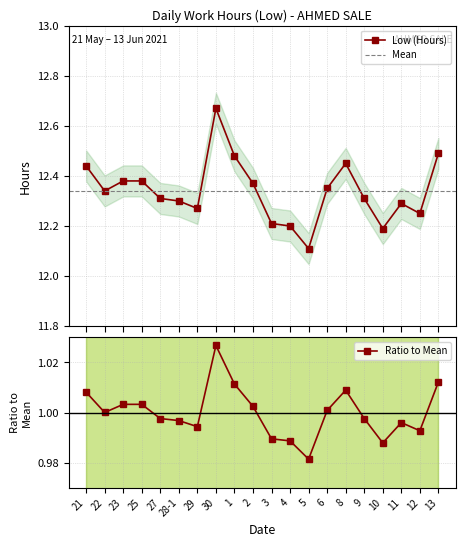

Reading left to right, transcribe all the data shown in this chart.

21=12.4	22=12.3	23=12.4	25=12.4	27=12.3	28-1=12.3	29=12.3	30=12.7	1=12.5	2=12.4	3=12.2	4=12.2	5=12.1	6=12.3	8=12.4	9=12.3	10=12.2	11=12.3	12=12.2	13=12.5